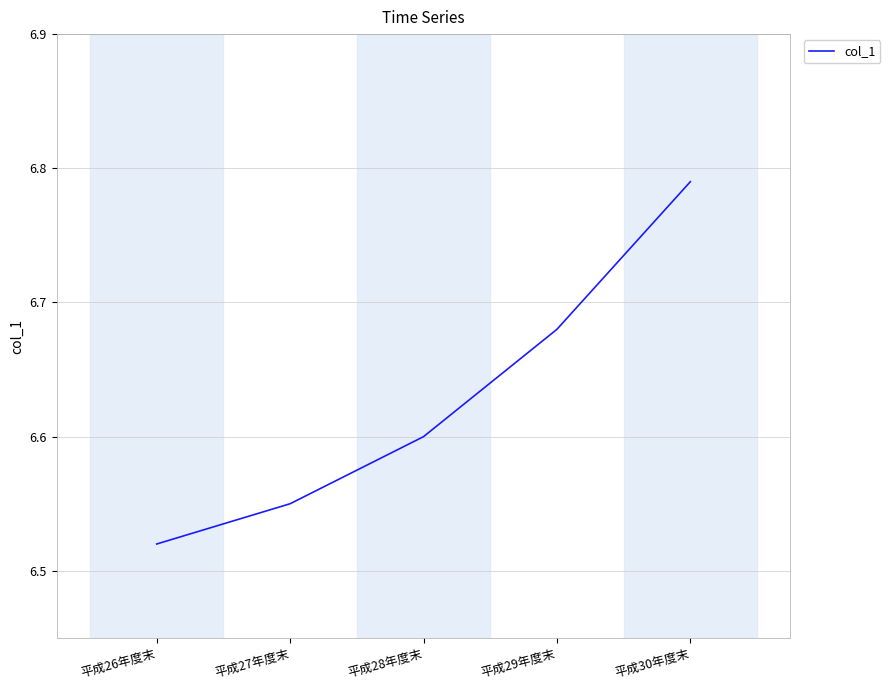

Is it true that the value at 平成30年度末 is 4.4?

False